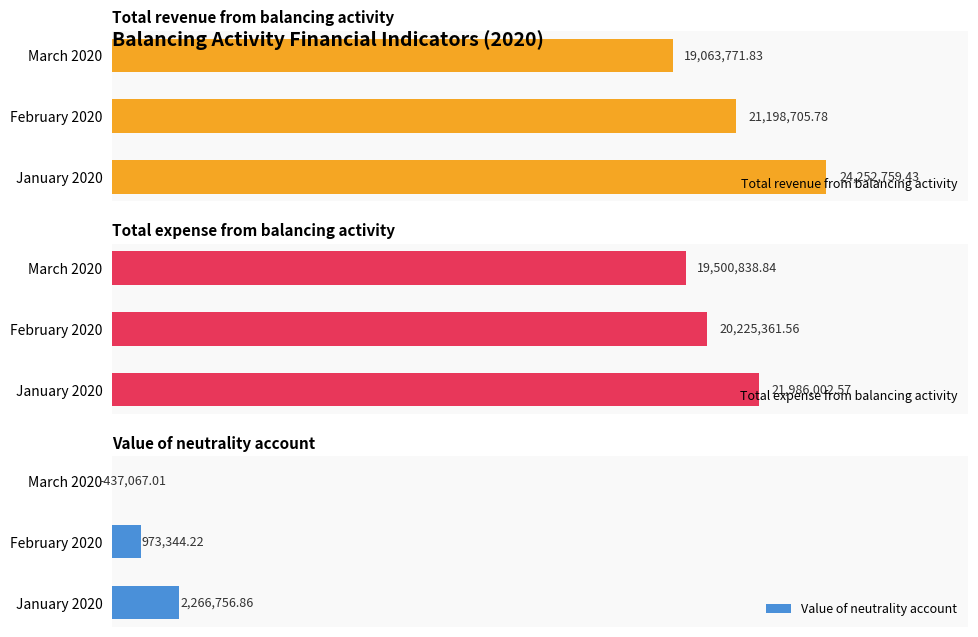

Read the Value of neutrality account value at January 2020.

2266756.9